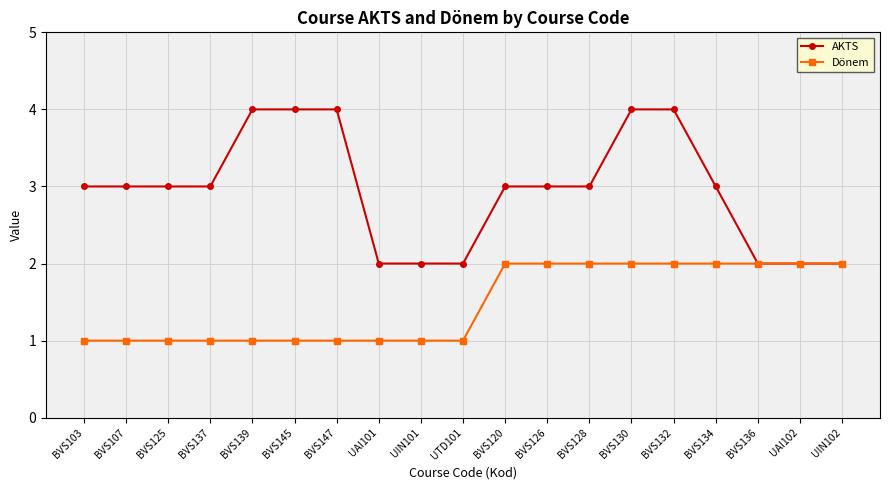

Which series has the largest range (max minus min)?

AKTS